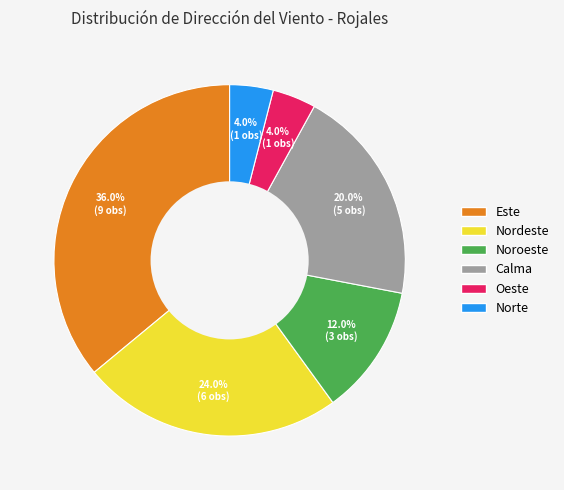

To the nearest percent, what percentage of the pie is Oeste?

4%